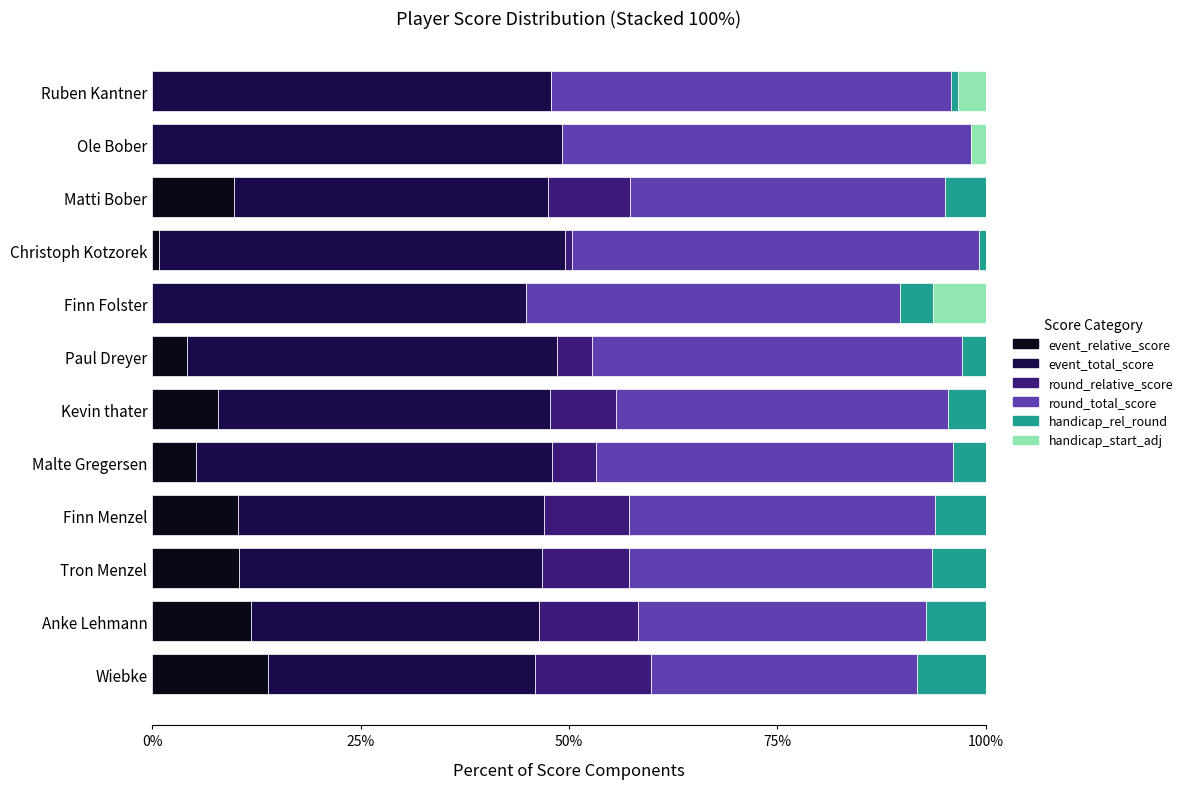

Which category has the highest value in the event_relative_score series?

Wiebke